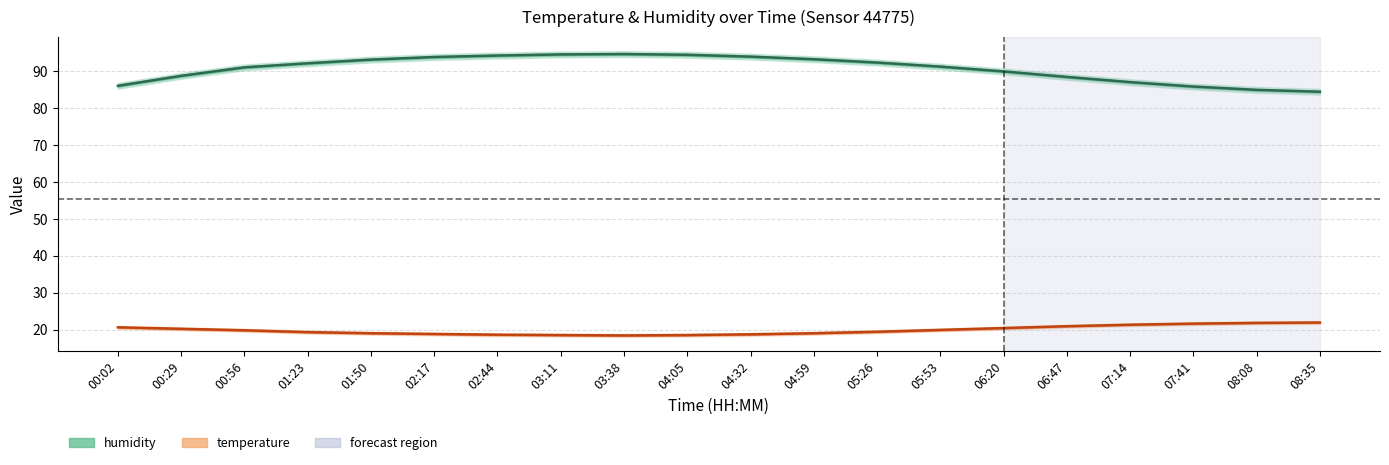

Where is temp_lower nearest to the value 19?

05:26